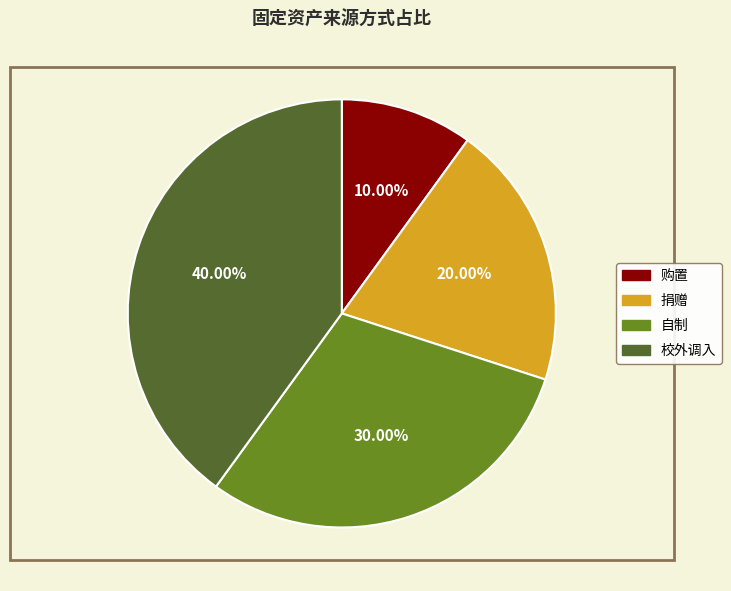

The 自制 slice represents 15% of the pie. True or false?

False